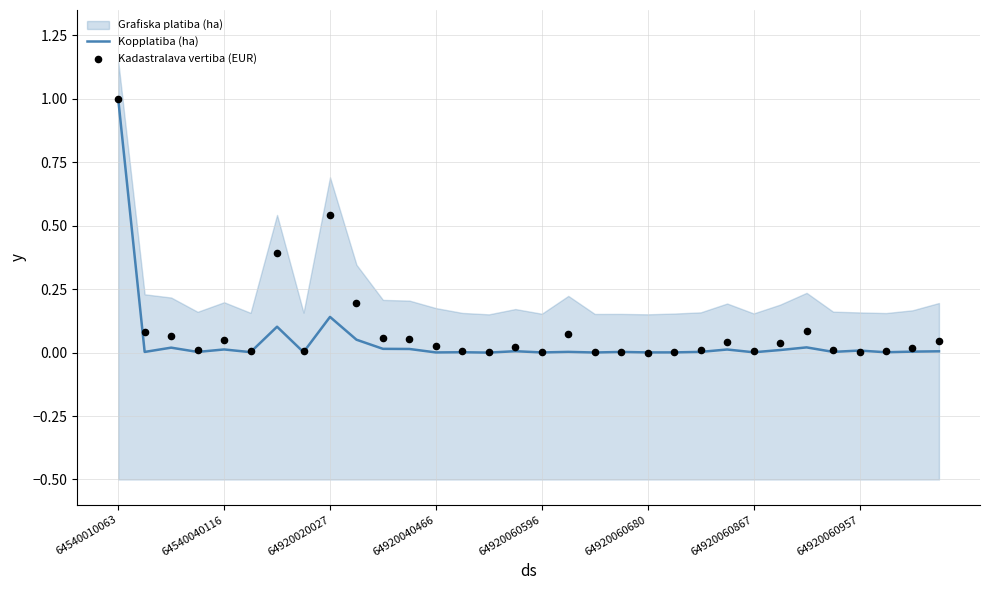

Which series has the largest Y range (max minus min)?

Kopplatiba (ha)